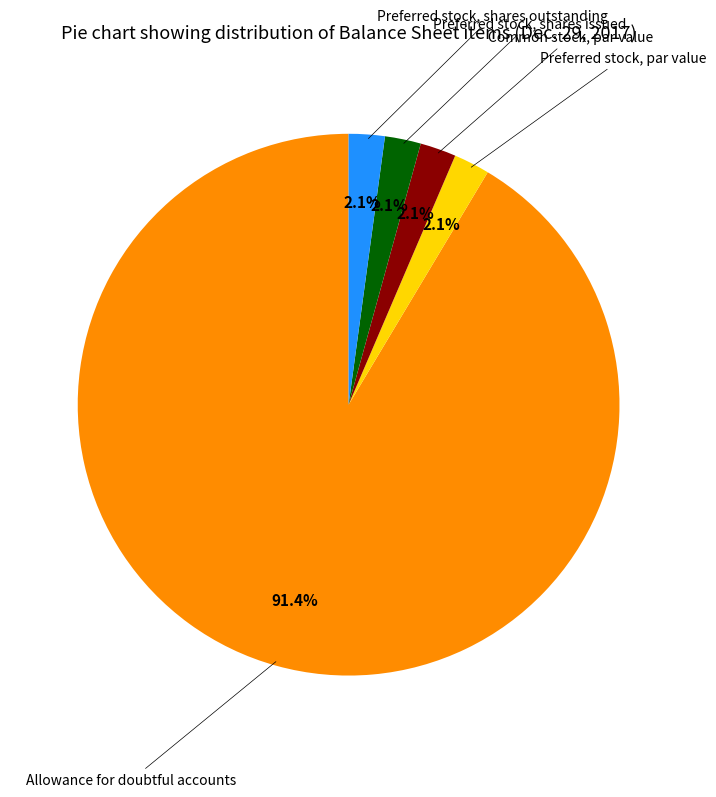

Is there a majority slice in this chart?

Yes